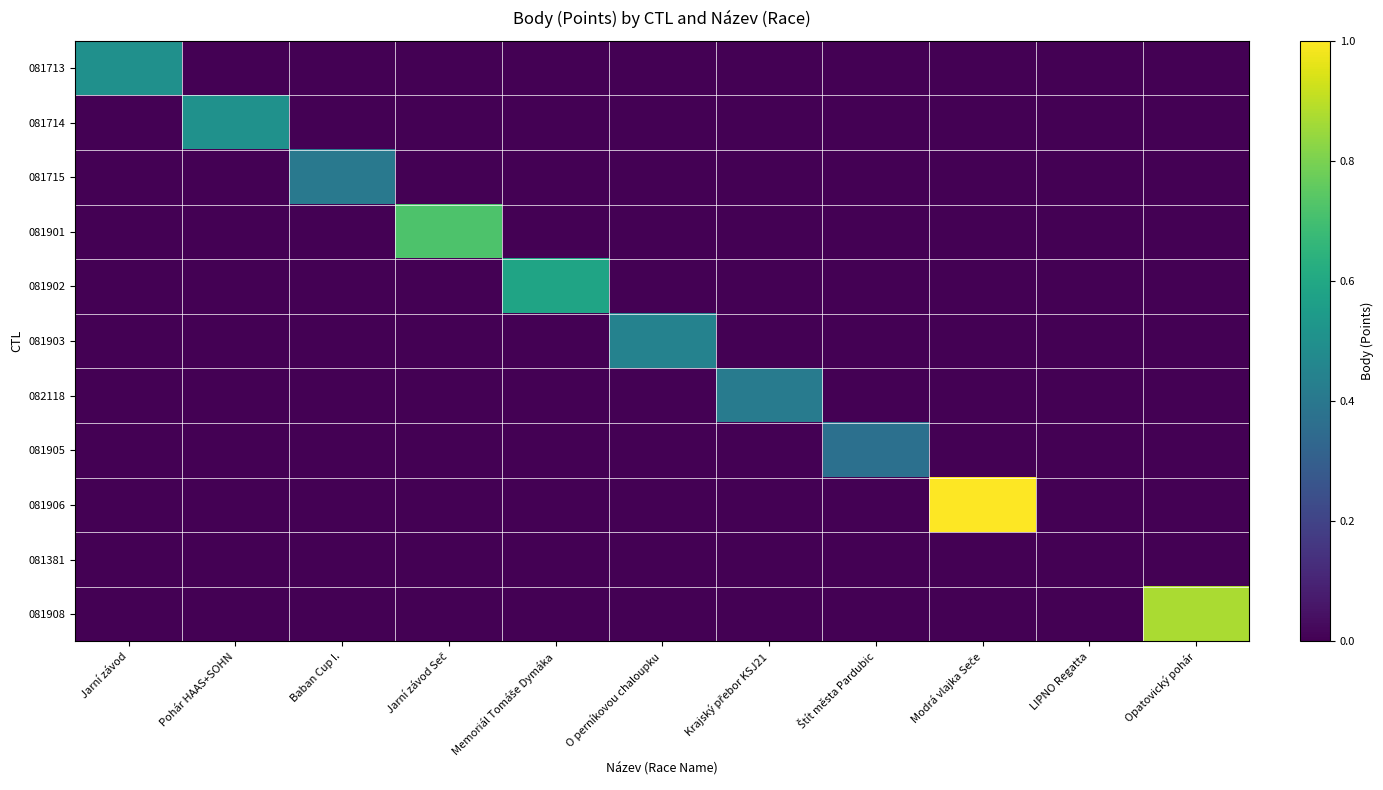

Reading right to left, what are all the values shown in this chart?

081713: Opatovický pohár=0.0	LIPNO Regatta=0.0	Modrá vlajka Seče=0.0	Štít města Pardubic=0.0	Krajský přebor KSJ21=0.0	O perníkovou chaloupku=0.0	Memoriál Tomáše Dymáka=0.0	Jarní závod Seč=0.0	Baban Cup I.=0.0	Pohár HAAS+SOHN=0.0	Jarní závod=0.5
081714: Opatovický pohár=0.0	LIPNO Regatta=0.0	Modrá vlajka Seče=0.0	Štít města Pardubic=0.0	Krajský přebor KSJ21=0.0	O perníkovou chaloupku=0.0	Memoriál Tomáše Dymáka=0.0	Jarní závod Seč=0.0	Baban Cup I.=0.0	Pohár HAAS+SOHN=0.5	Jarní závod=0.0
081715: Opatovický pohár=0.0	LIPNO Regatta=0.0	Modrá vlajka Seče=0.0	Štít města Pardubic=0.0	Krajský přebor KSJ21=0.0	O perníkovou chaloupku=0.0	Memoriál Tomáše Dymáka=0.0	Jarní závod Seč=0.0	Baban Cup I.=0.4	Pohár HAAS+SOHN=0.0	Jarní závod=0.0
081901: Opatovický pohár=0.0	LIPNO Regatta=0.0	Modrá vlajka Seče=0.0	Štít města Pardubic=0.0	Krajský přebor KSJ21=0.0	O perníkovou chaloupku=0.0	Memoriál Tomáše Dymáka=0.0	Jarní závod Seč=0.7	Baban Cup I.=0.0	Pohár HAAS+SOHN=0.0	Jarní závod=0.0
081902: Opatovický pohár=0.0	LIPNO Regatta=0.0	Modrá vlajka Seče=0.0	Štít města Pardubic=0.0	Krajský přebor KSJ21=0.0	O perníkovou chaloupku=0.0	Memoriál Tomáše Dymáka=0.6	Jarní závod Seč=0.0	Baban Cup I.=0.0	Pohár HAAS+SOHN=0.0	Jarní závod=0.0
081903: Opatovický pohár=0.0	LIPNO Regatta=0.0	Modrá vlajka Seče=0.0	Štít města Pardubic=0.0	Krajský přebor KSJ21=0.0	O perníkovou chaloupku=0.4	Memoriál Tomáše Dymáka=0.0	Jarní závod Seč=0.0	Baban Cup I.=0.0	Pohár HAAS+SOHN=0.0	Jarní závod=0.0
082118: Opatovický pohár=0.0	LIPNO Regatta=0.0	Modrá vlajka Seče=0.0	Štít města Pardubic=0.0	Krajský přebor KSJ21=0.4	O perníkovou chaloupku=0.0	Memoriál Tomáše Dymáka=0.0	Jarní závod Seč=0.0	Baban Cup I.=0.0	Pohár HAAS+SOHN=0.0	Jarní závod=0.0
081905: Opatovický pohár=0.0	LIPNO Regatta=0.0	Modrá vlajka Seče=0.0	Štít města Pardubic=0.4	Krajský přebor KSJ21=0.0	O perníkovou chaloupku=0.0	Memoriál Tomáše Dymáka=0.0	Jarní závod Seč=0.0	Baban Cup I.=0.0	Pohár HAAS+SOHN=0.0	Jarní závod=0.0
081906: Opatovický pohár=0.0	LIPNO Regatta=0.0	Modrá vlajka Seče=1.0	Štít města Pardubic=0.0	Krajský přebor KSJ21=0.0	O perníkovou chaloupku=0.0	Memoriál Tomáše Dymáka=0.0	Jarní závod Seč=0.0	Baban Cup I.=0.0	Pohár HAAS+SOHN=0.0	Jarní závod=0.0
081381: Opatovický pohár=0.0	LIPNO Regatta=0.0	Modrá vlajka Seče=0.0	Štít města Pardubic=0.0	Krajský přebor KSJ21=0.0	O perníkovou chaloupku=0.0	Memoriál Tomáše Dymáka=0.0	Jarní závod Seč=0.0	Baban Cup I.=0.0	Pohár HAAS+SOHN=0.0	Jarní závod=0.0
081908: Opatovický pohár=0.9	LIPNO Regatta=0.0	Modrá vlajka Seče=0.0	Štít města Pardubic=0.0	Krajský přebor KSJ21=0.0	O perníkovou chaloupku=0.0	Memoriál Tomáše Dymáka=0.0	Jarní závod Seč=0.0	Baban Cup I.=0.0	Pohár HAAS+SOHN=0.0	Jarní závod=0.0